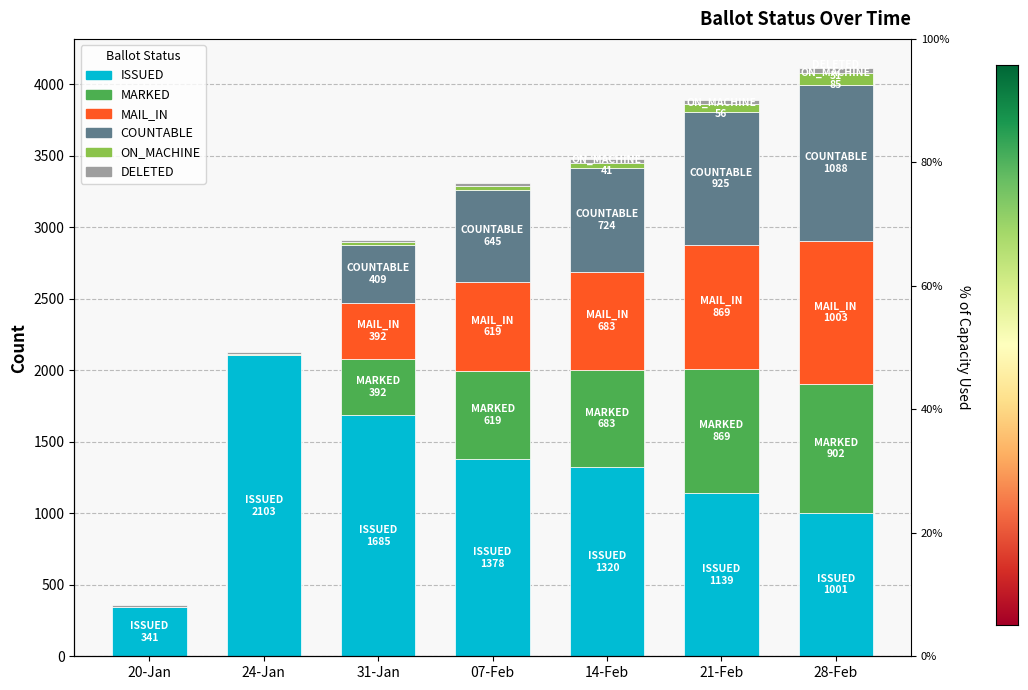

The value of COUNTABLE at 28-Feb is 1088. True or false?

True